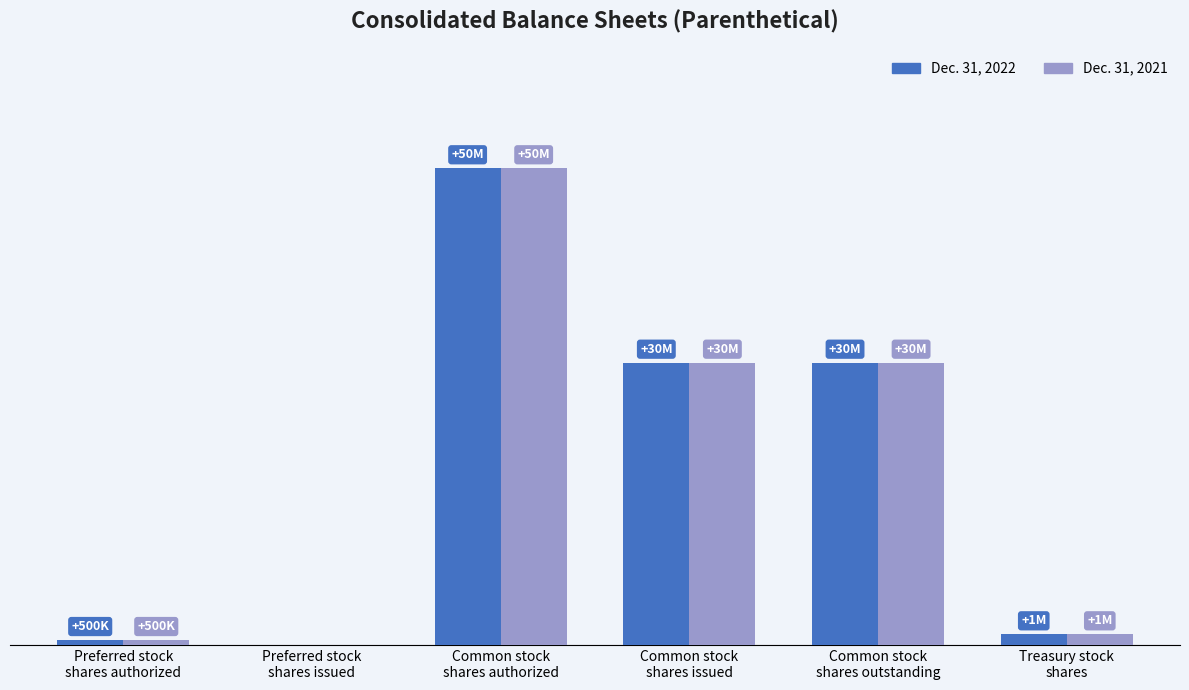

Reading left to right, extract all data points from this chart.

Dec. 31, 2022: Preferred stock
shares authorized=500000	Preferred stock
shares issued=0	Common stock
shares authorized=50000000	Common stock
shares issued=29600000	Common stock
shares outstanding=29600000	Treasury stock
shares=1100000
Dec. 31, 2021: Preferred stock
shares authorized=500000	Preferred stock
shares issued=0	Common stock
shares authorized=50000000	Common stock
shares issued=29600000	Common stock
shares outstanding=29600000	Treasury stock
shares=1100000